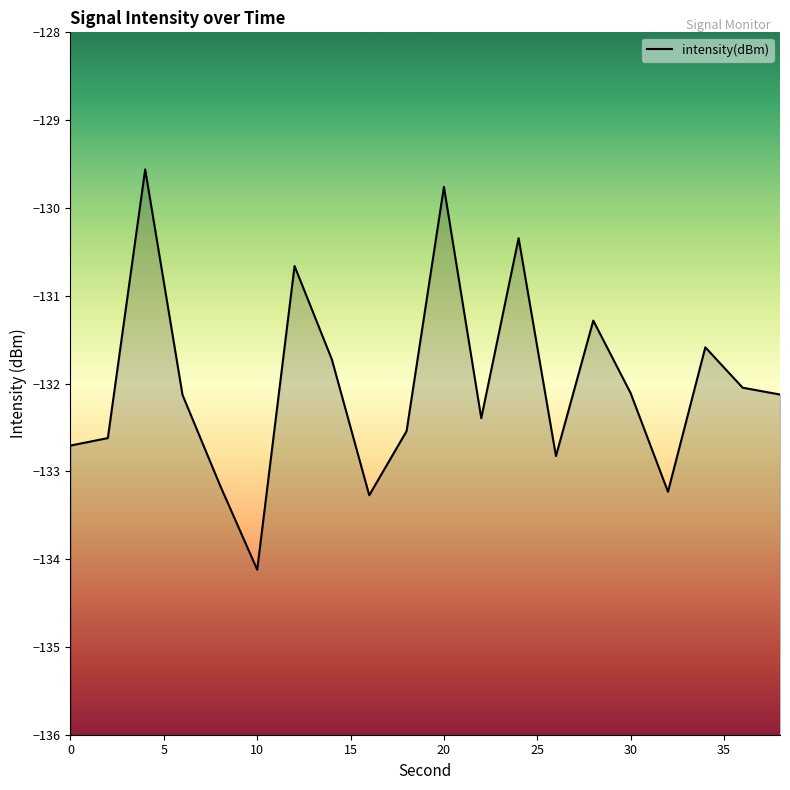

Rank the categories by value from lowest to highest.

10, 16, 32, 8, 26, 0, 2, 18, 22, 6, 38, 30, 36, 14, 34, 28, 12, 24, 20, 4